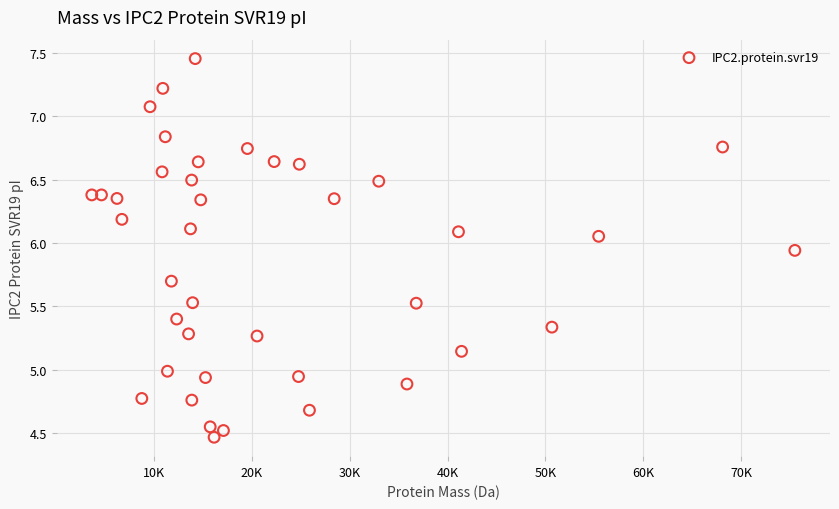

What is the range of X values (max minus min)?

71815.9